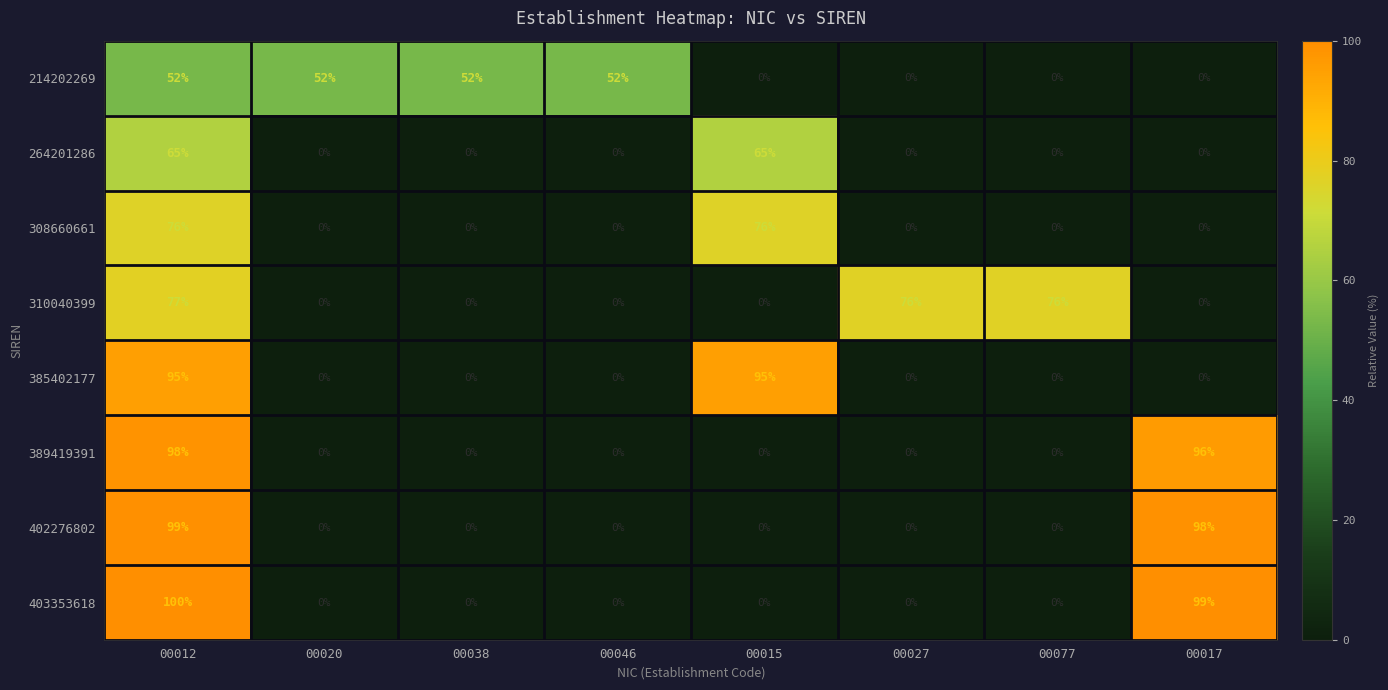

Count the number of categories in the chart.

8